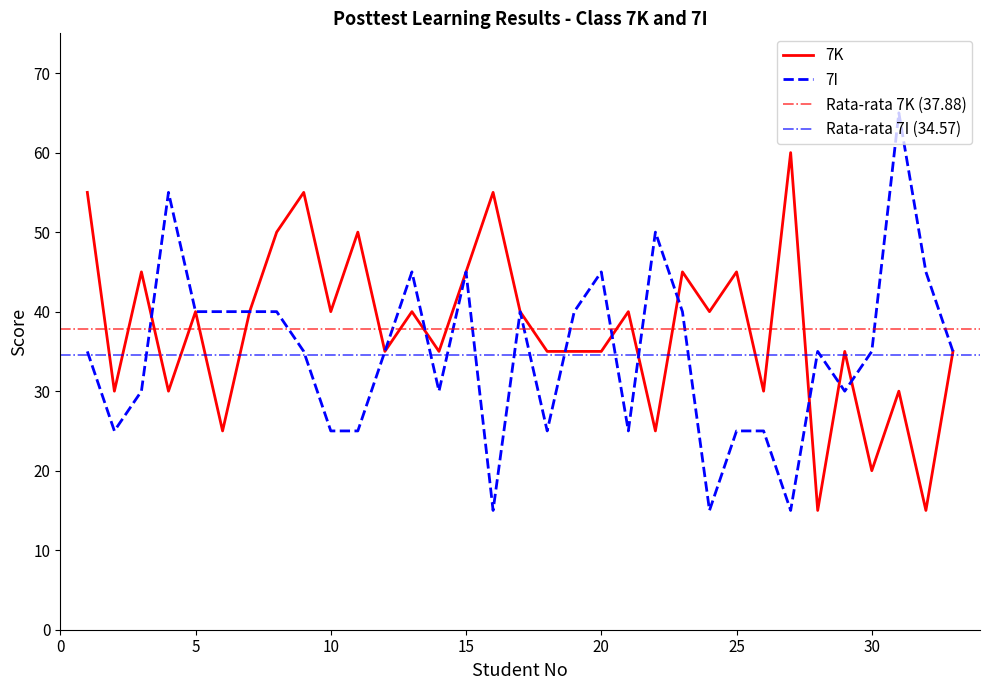

List the series in order of their peak value, lowest first.

7K, 7I